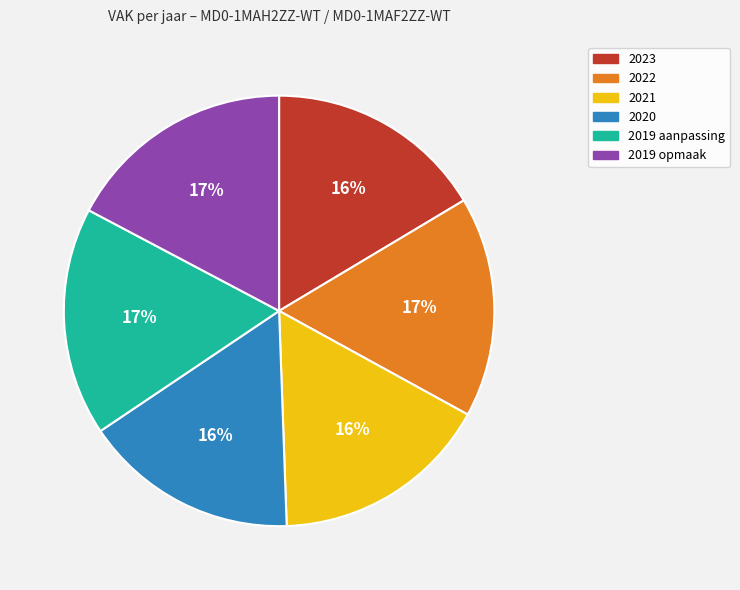

Is 2019 aanpassing the majority of the pie?

No